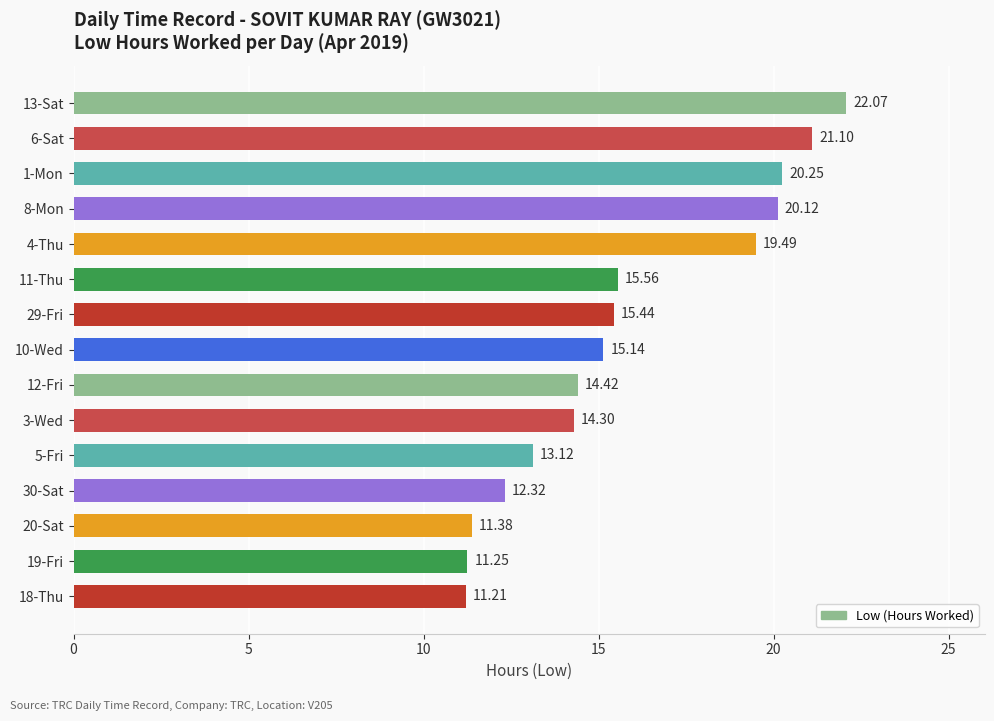

What is the difference between the second highest and minimum values?

9.9